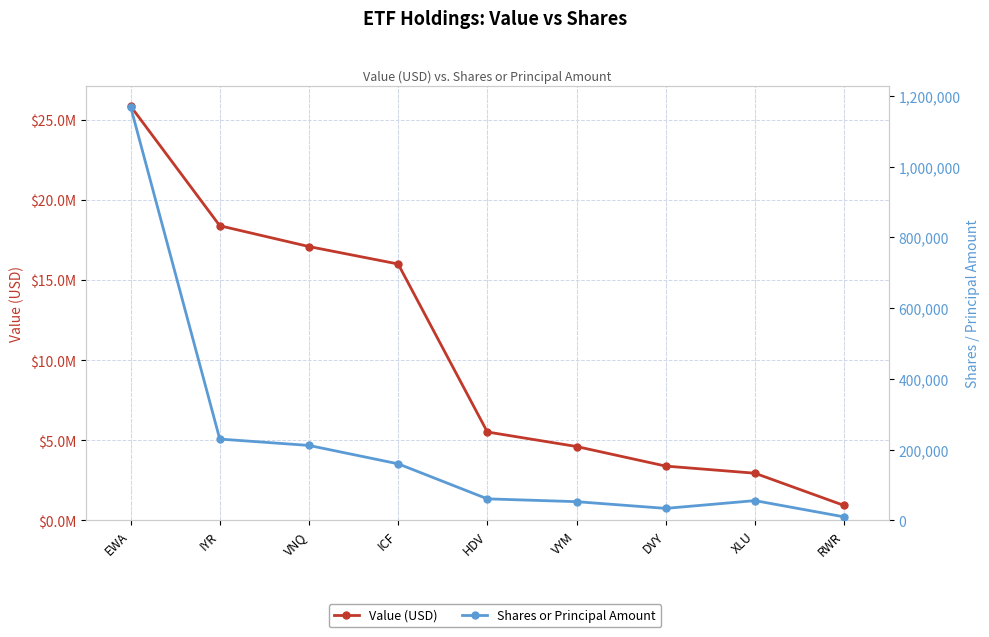

List the series in order of their peak value, highest first.

Value (USD), Shares or Principal Amount